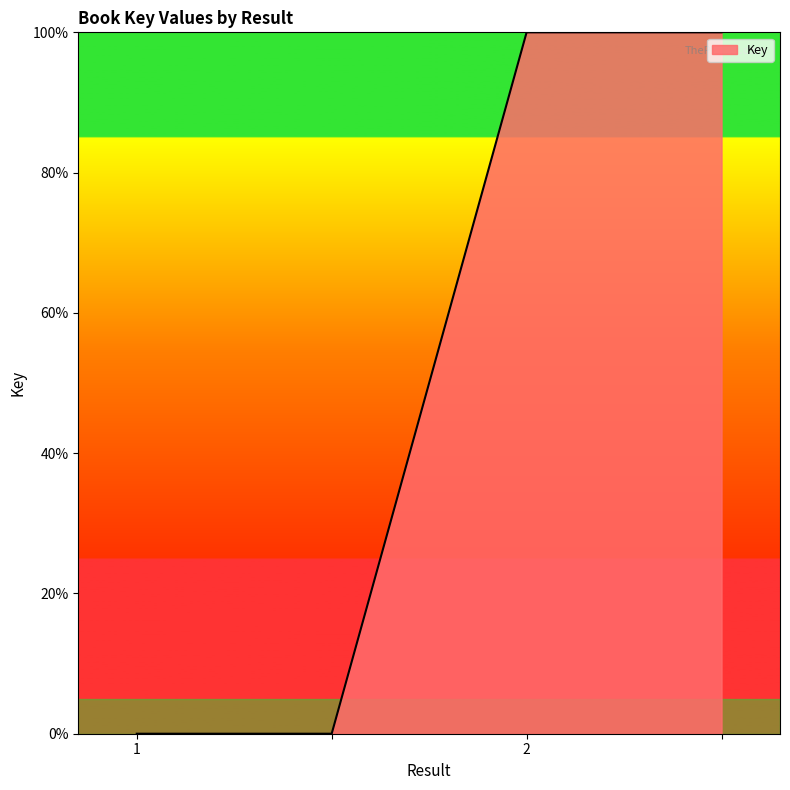

What is the difference between the maximum and minimum values?

100